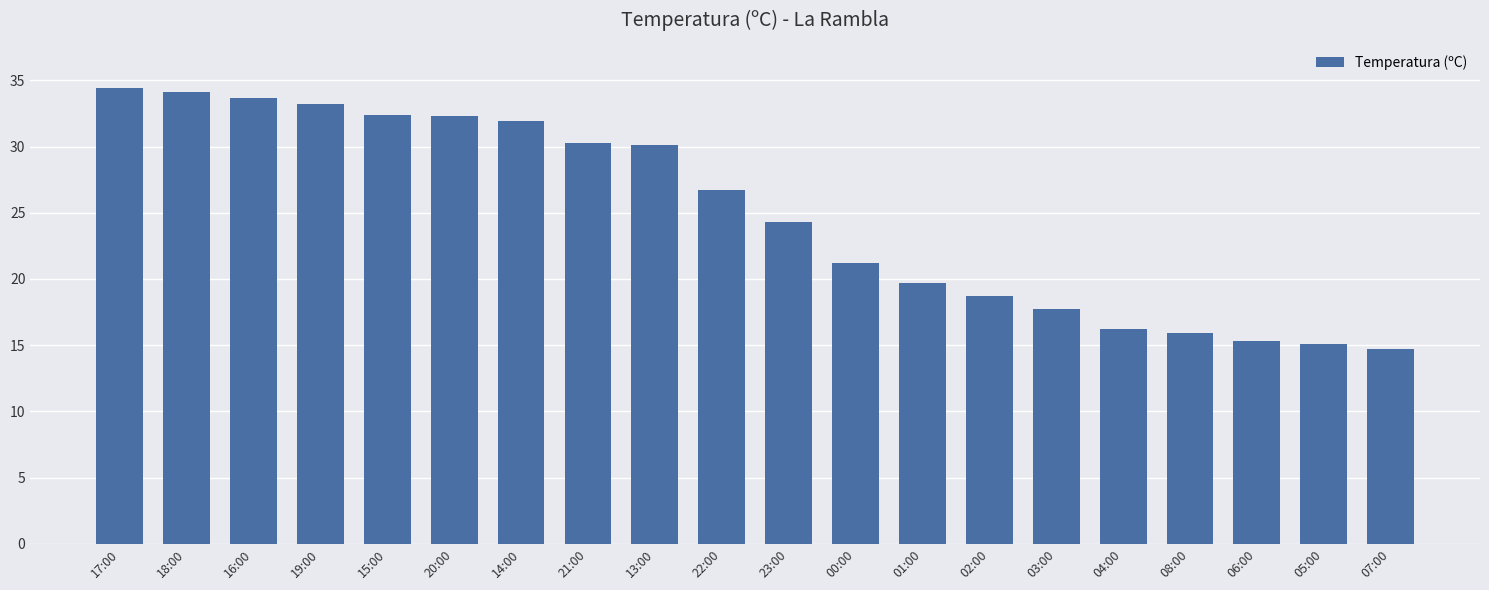

What is the average value?

24.9